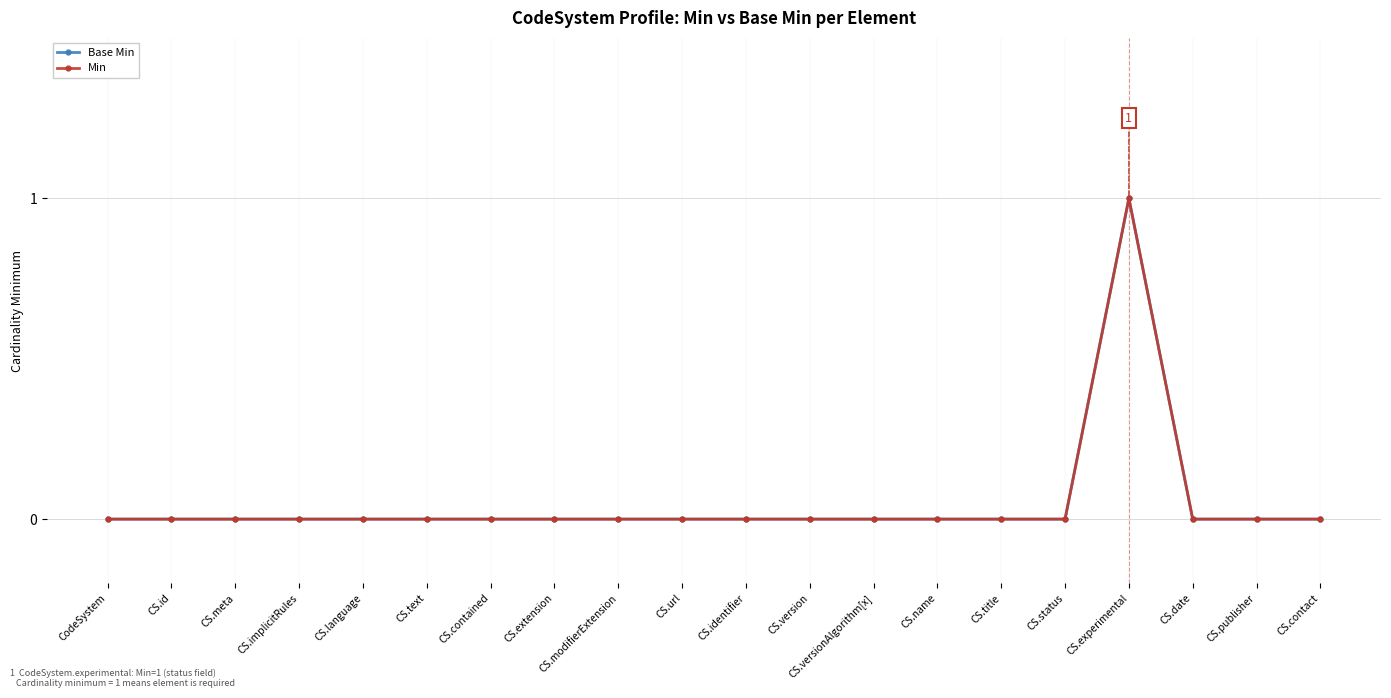

Does the chart display data point markers on the line(s)?

Yes